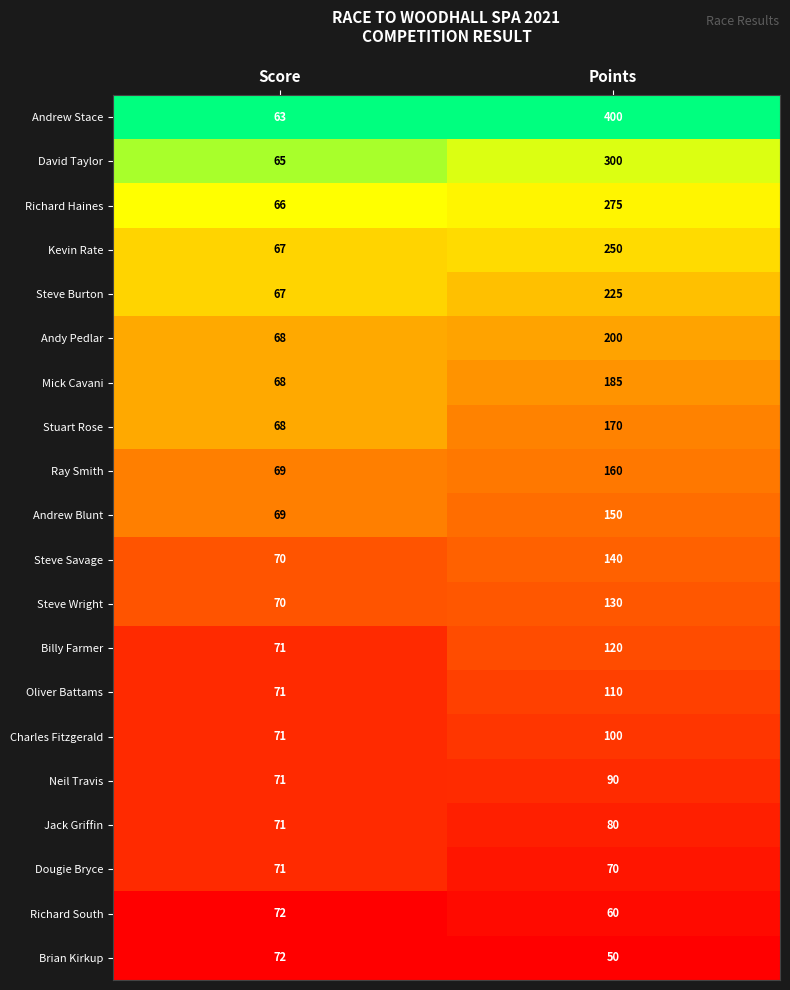

Which series has the largest range (max minus min)?

Andrew Stace